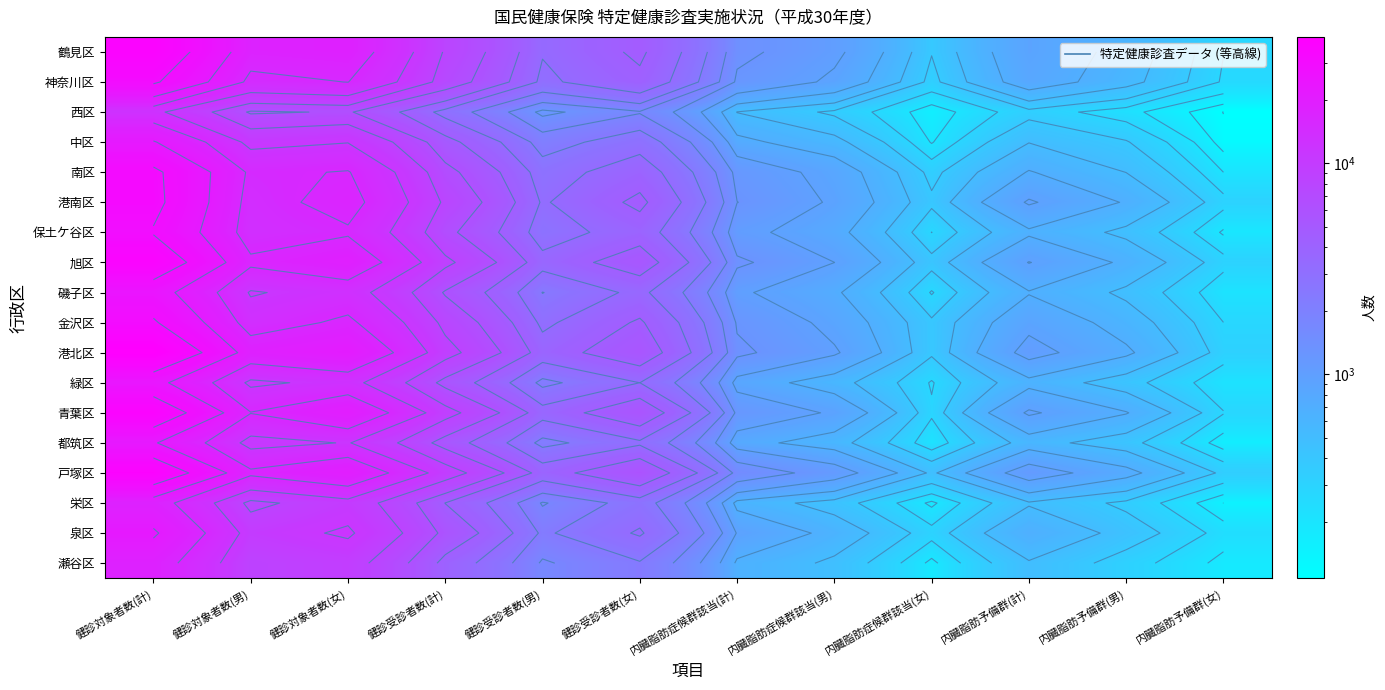

What is the difference between the second highest and second lowest values in the 神奈川区 series?

15351